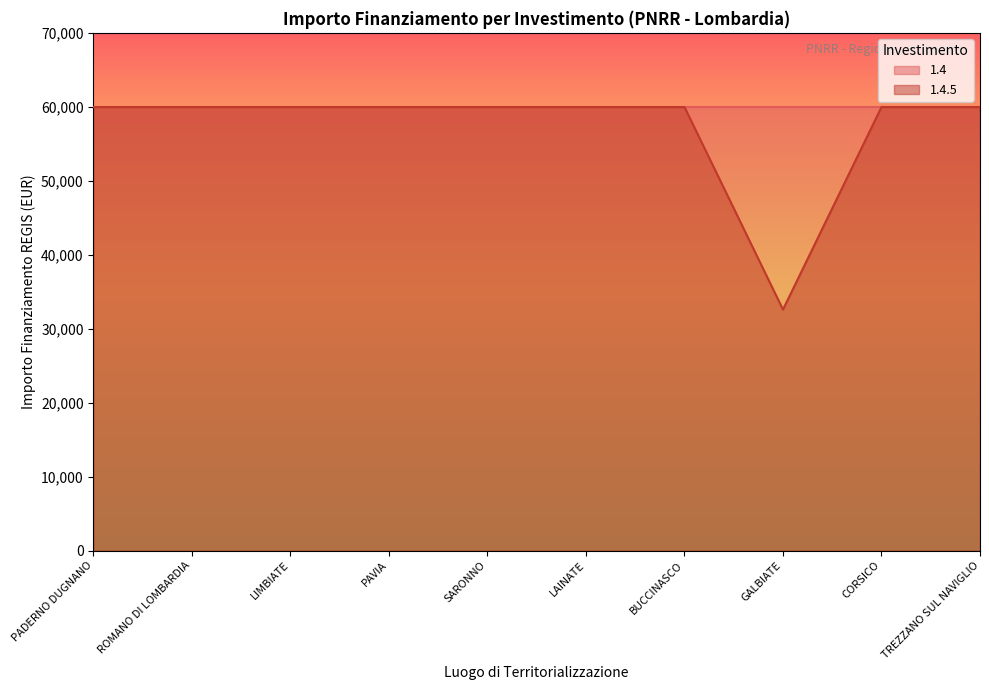

What position from the left is BUCCINASCO?

7